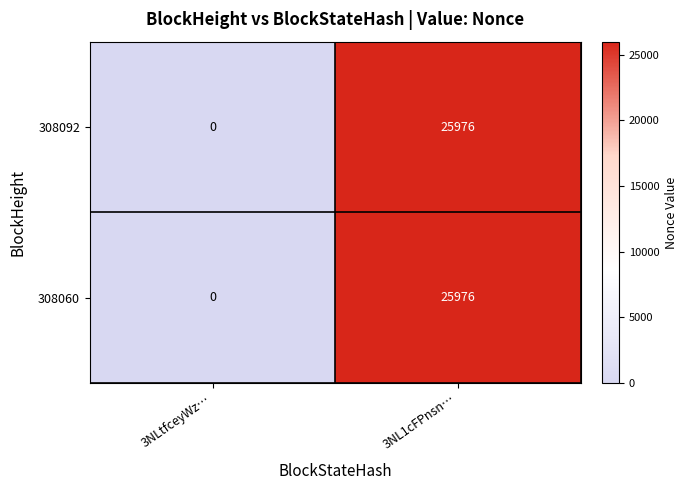

True or false: 308060 has a value of 37132 at 3NL1cFPnsn….

False